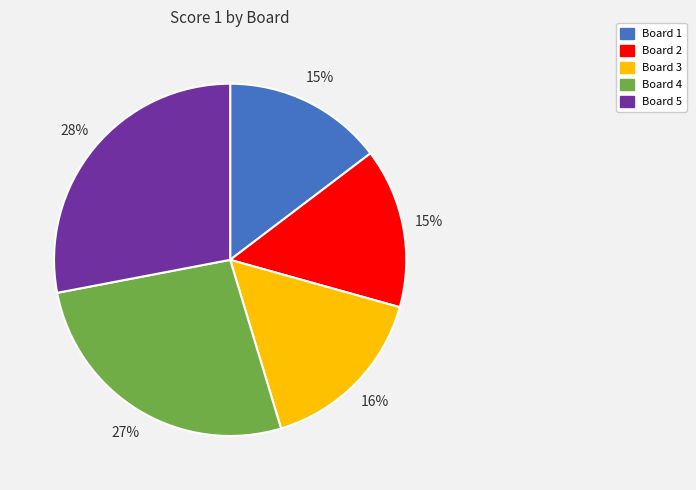

To the nearest percent, what is the difference between the Board 2 and Board 5 slice percentages?

13%